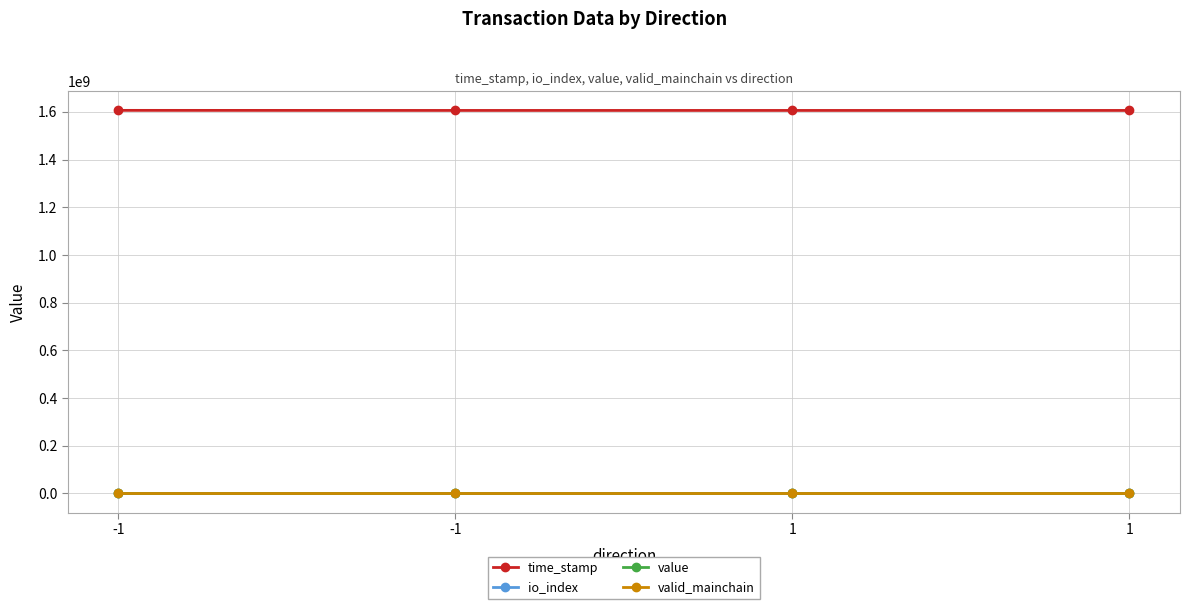

Does the chart have visible grid lines?

Yes